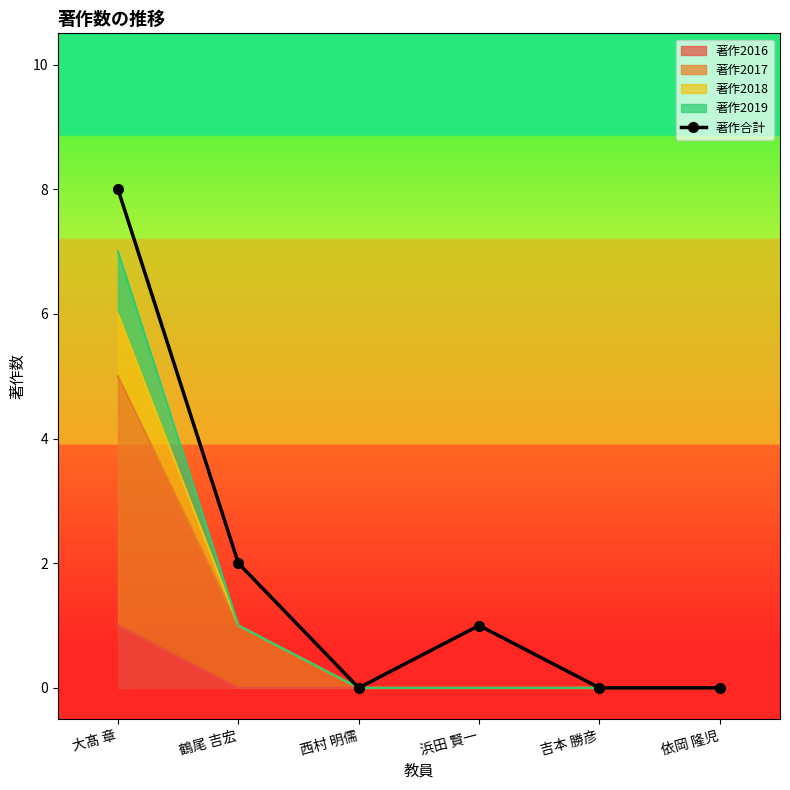

What is the label of the 6th point from the left?

依岡 隆児